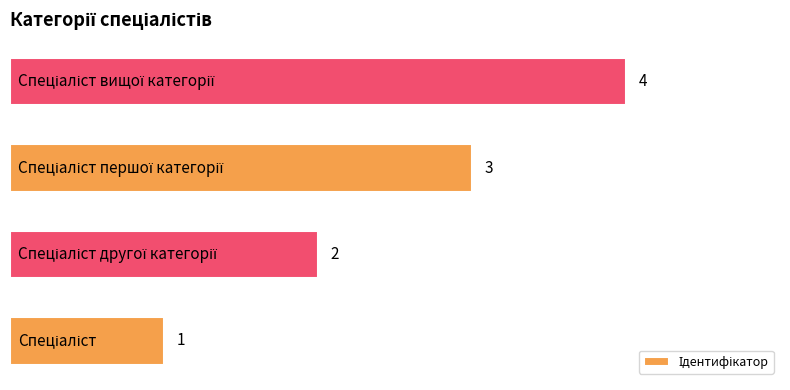

How many values are between 2 and 4?

3